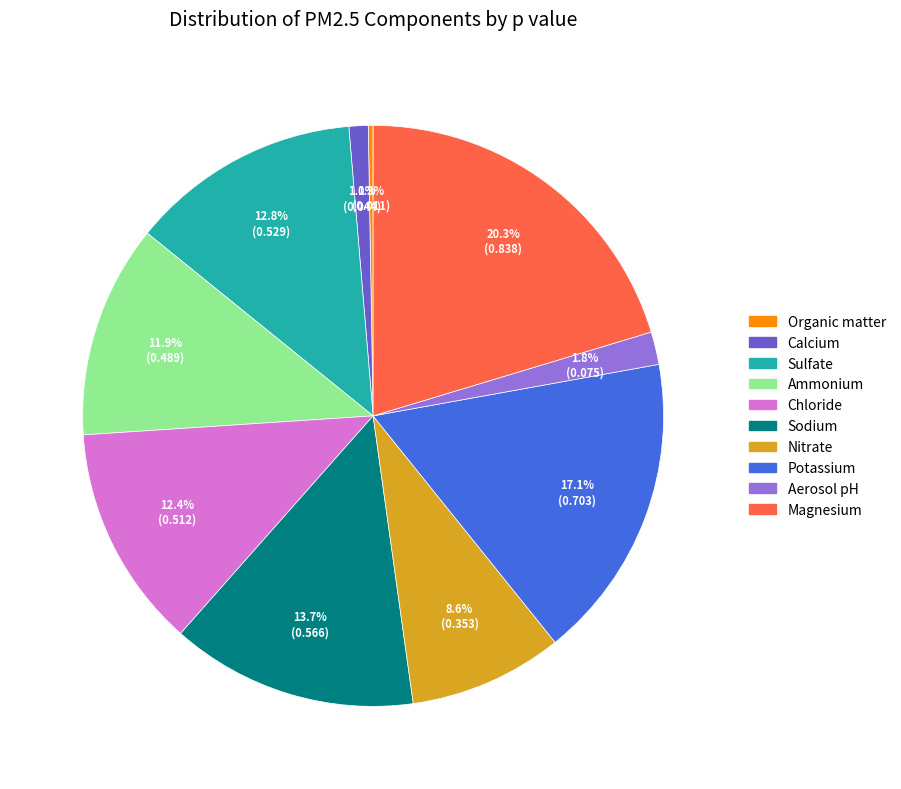

To the nearest percent, what is the difference between the largest and smallest slice percentages?

20%